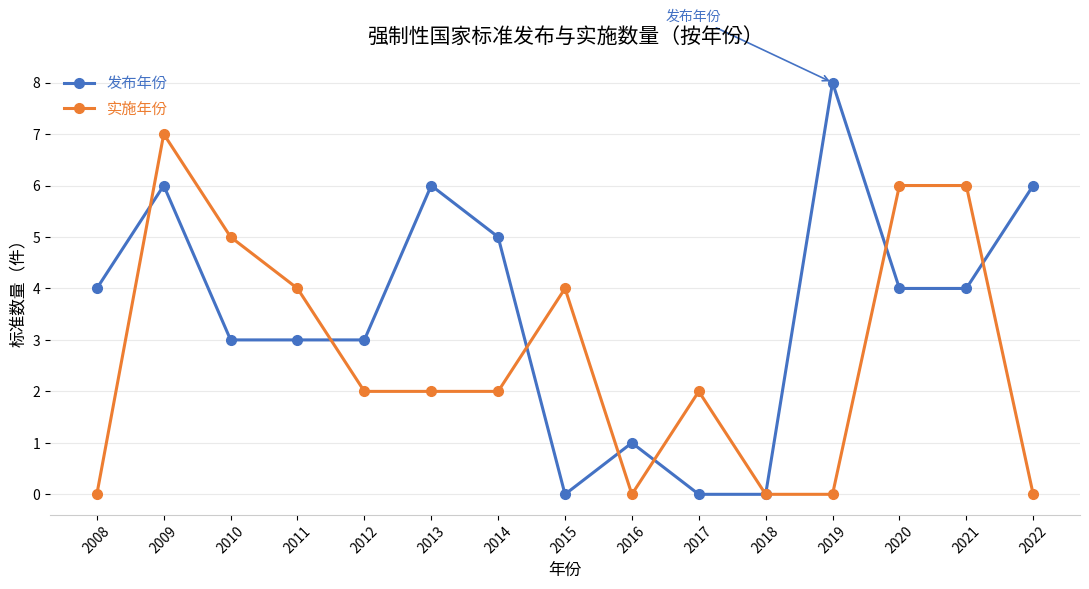

What is the maximum value for 实施年份?

7